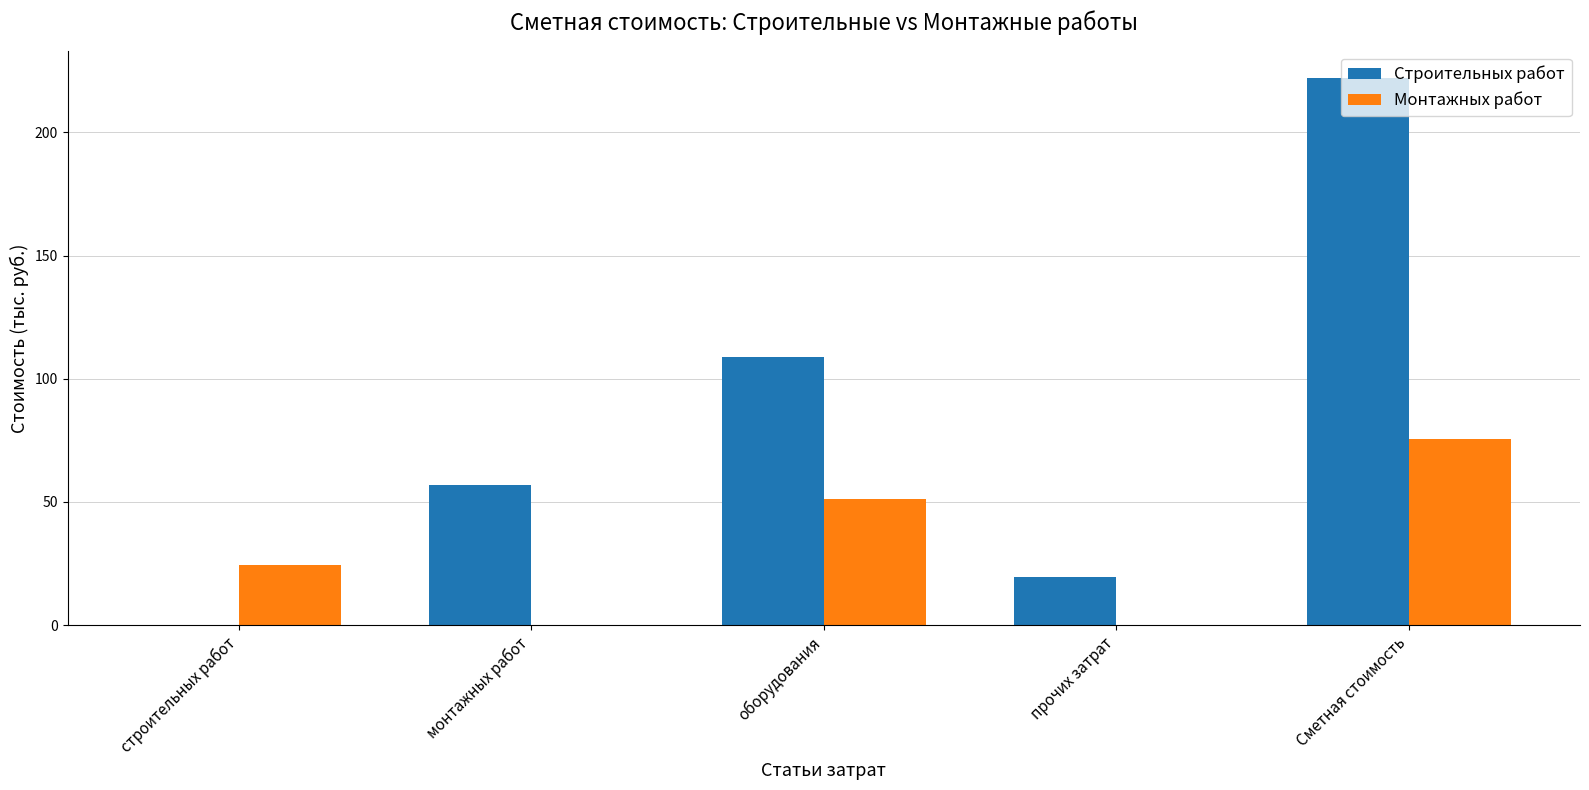

Is the value of Монтажных работ at оборудования greater than the value of Строительных работ at монтажных работ?

No